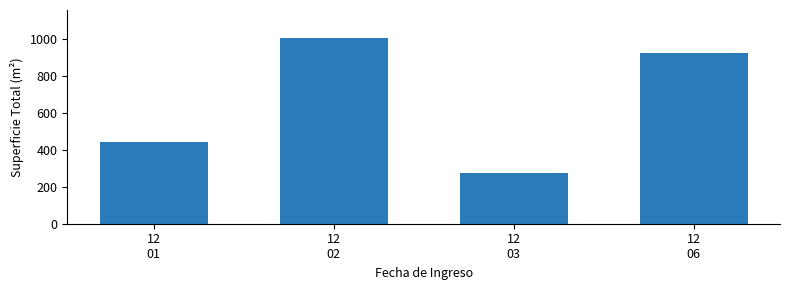

What is the change in value from 12
02 to 12
03?

-734.0